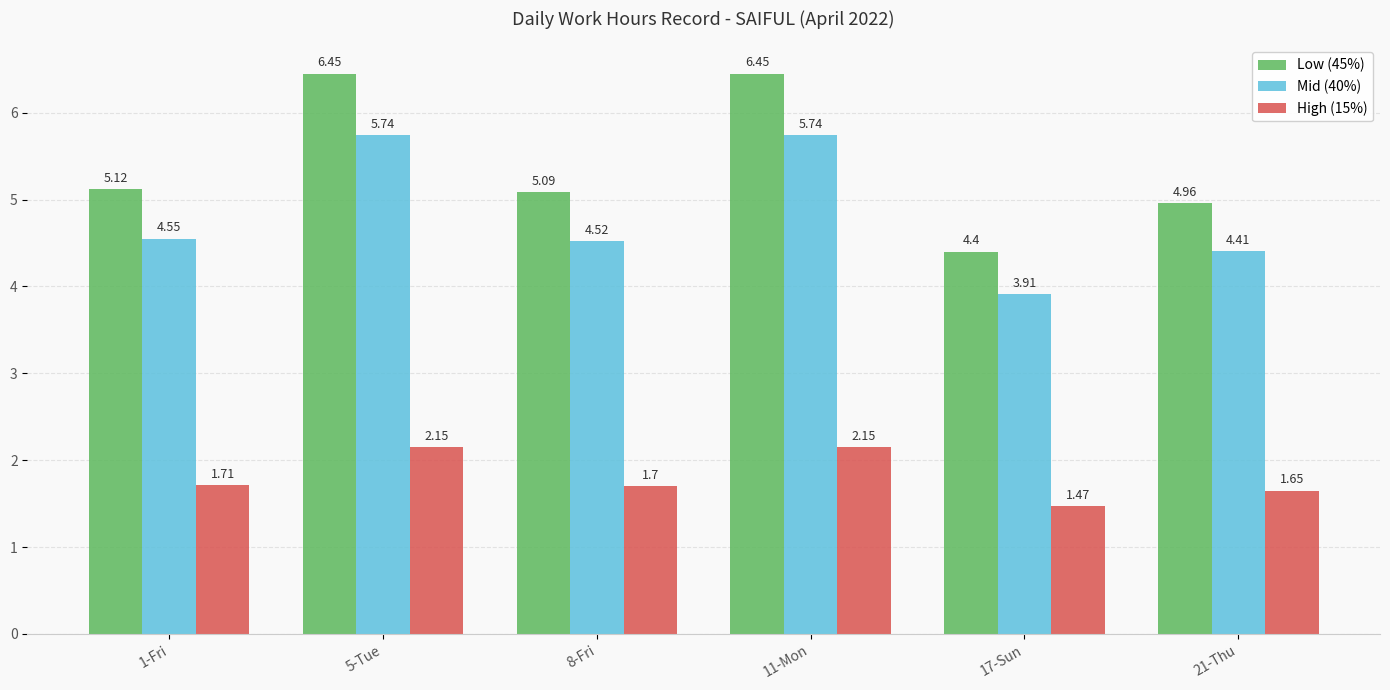

Which series has the largest total across all categories?

Low (45%)